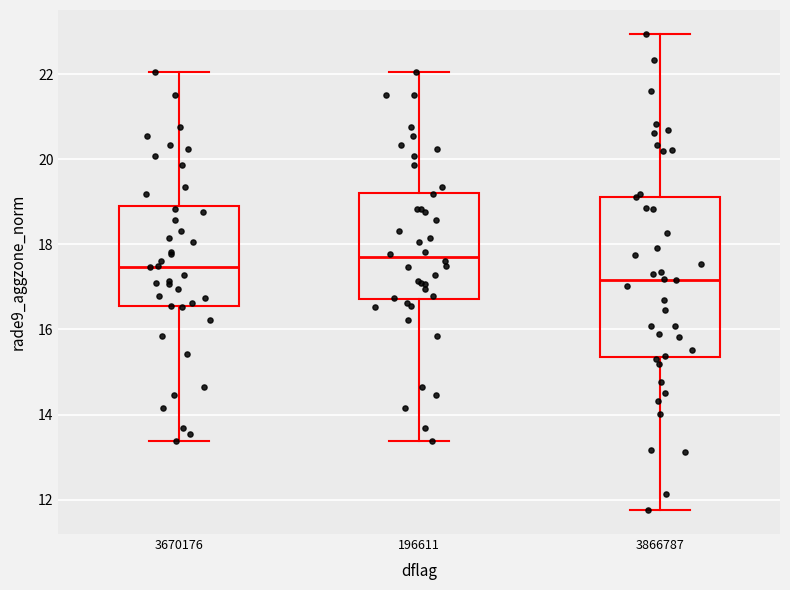

Which box is the tallest, from its lower edge to its upper edge?

3866787